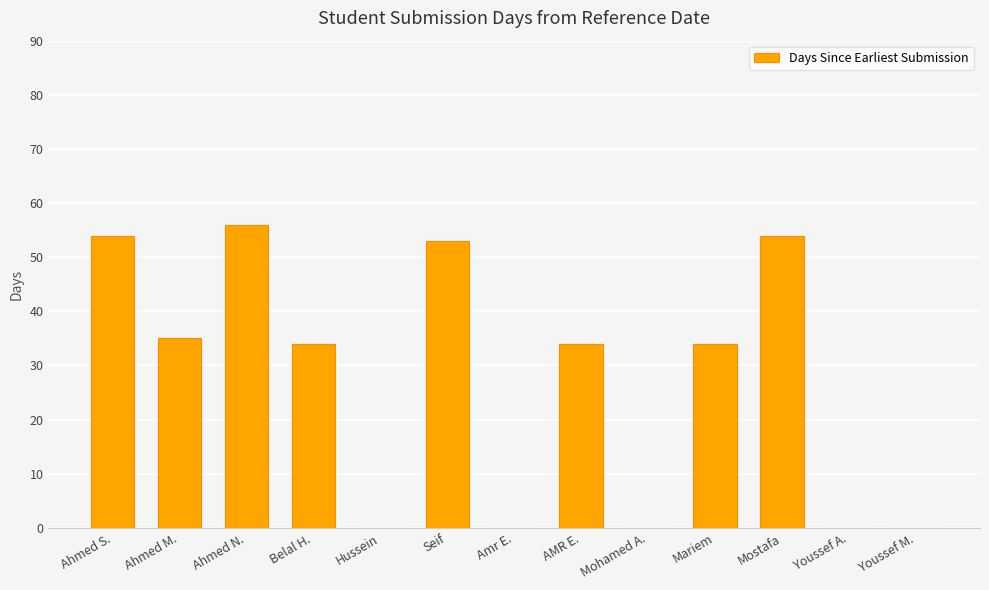

Where does the data first go above 34?

Ahmed S.